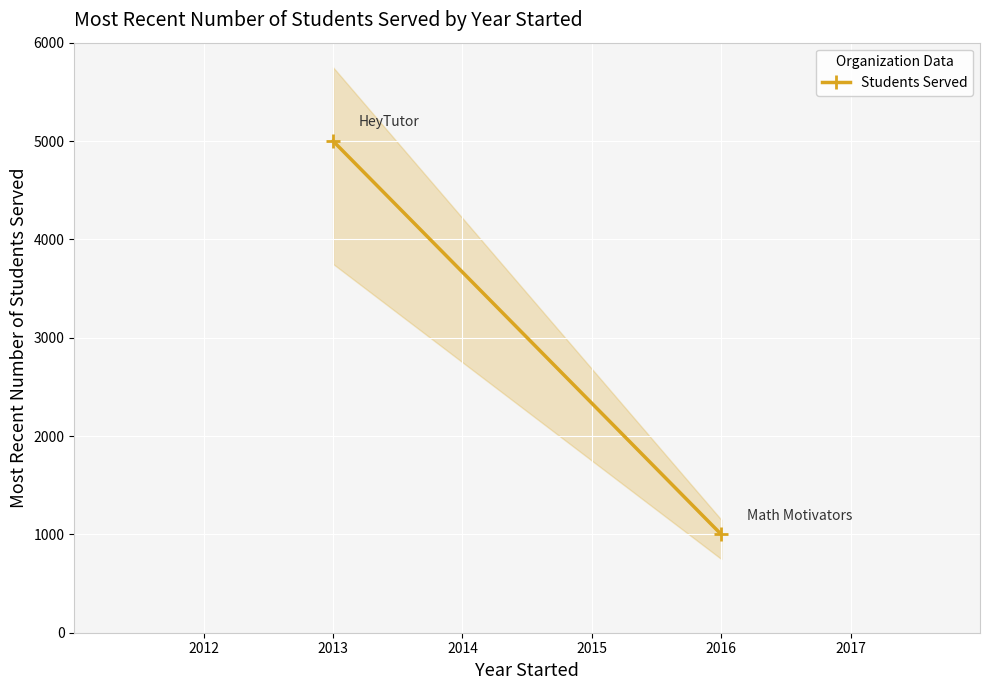

How many values are below 5000?

1